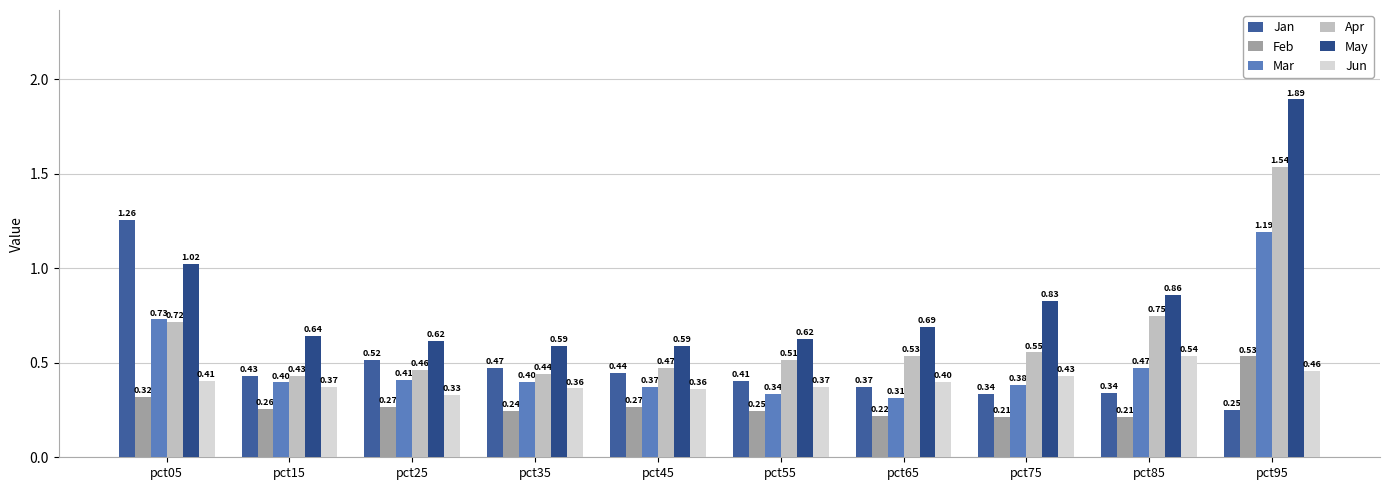

At which category is the sum across all series the highest?

pct95